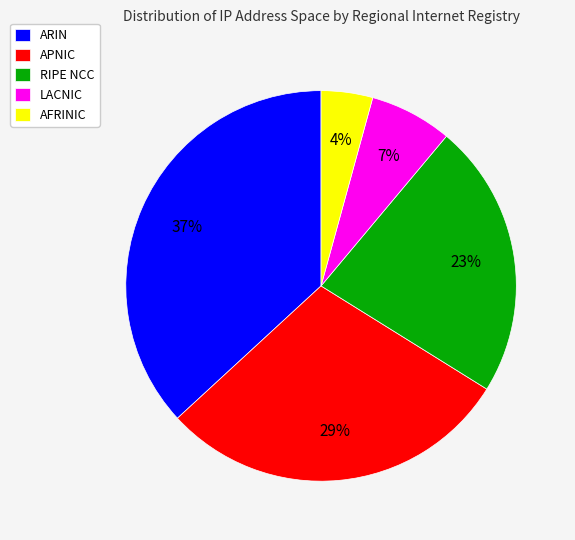

To the nearest percent, what is the difference between the largest and smallest slice percentages?

33%